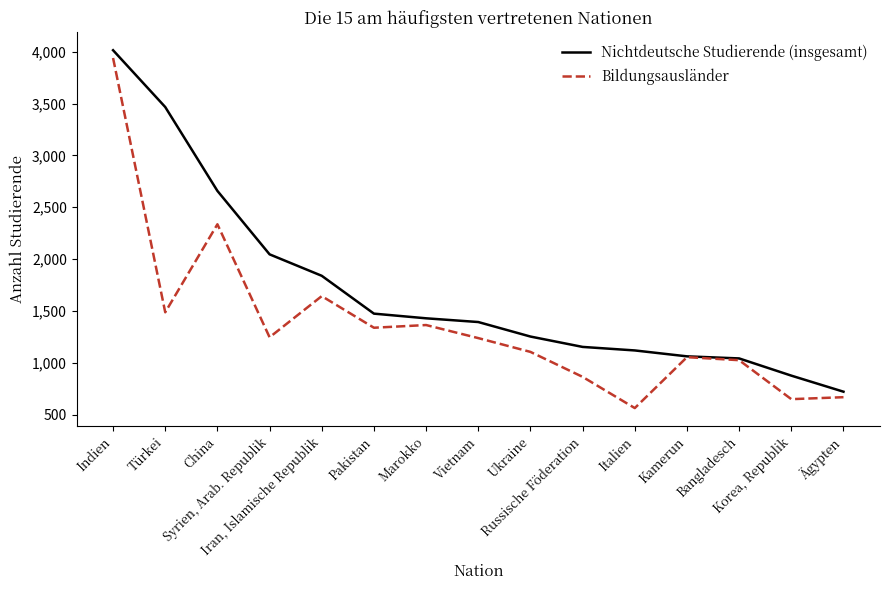

Which series has the largest total across all categories?

Nichtdeutsche Studierende (insgesamt)